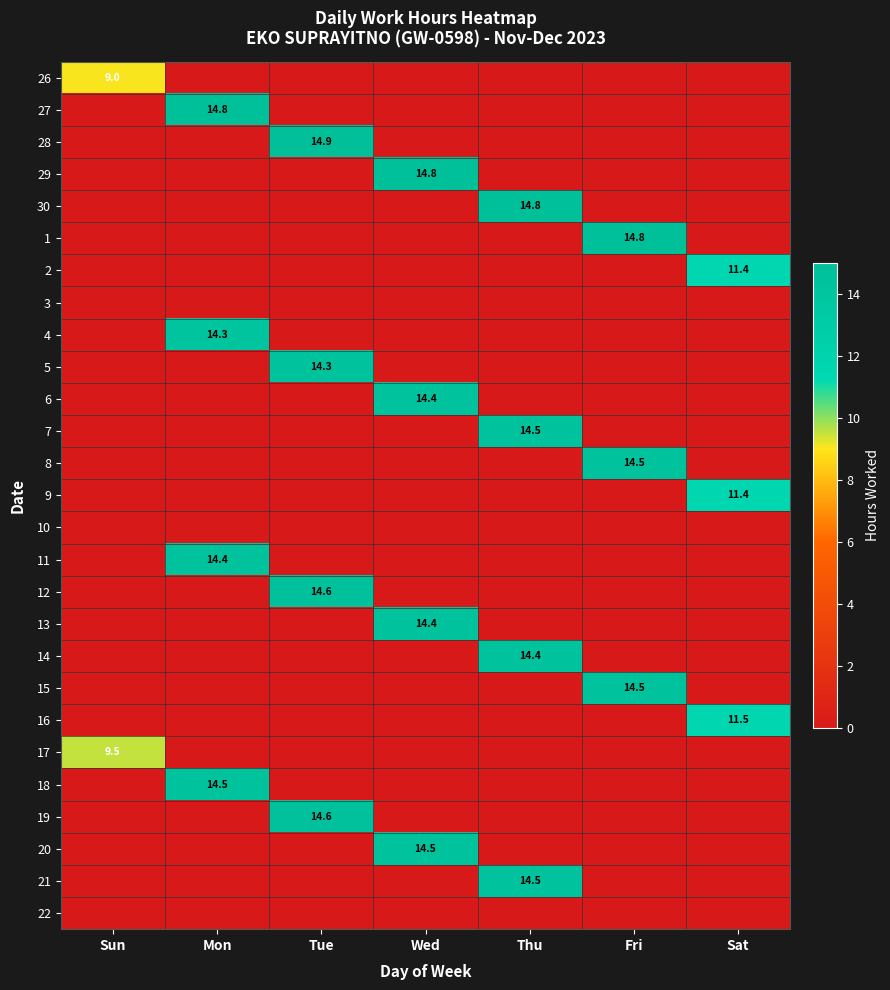

Which has a higher value, Thu or Fri?

Thu